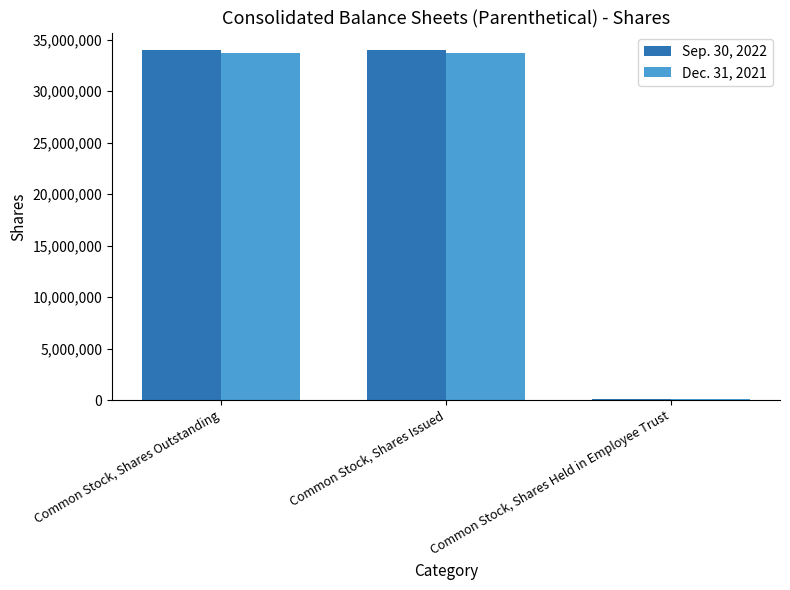

Reading left to right, transcribe all the data shown in this chart.

Sep. 30, 2022: 33982479	33982479	111861
Dec. 31, 2021: 33736629	33736629	108433